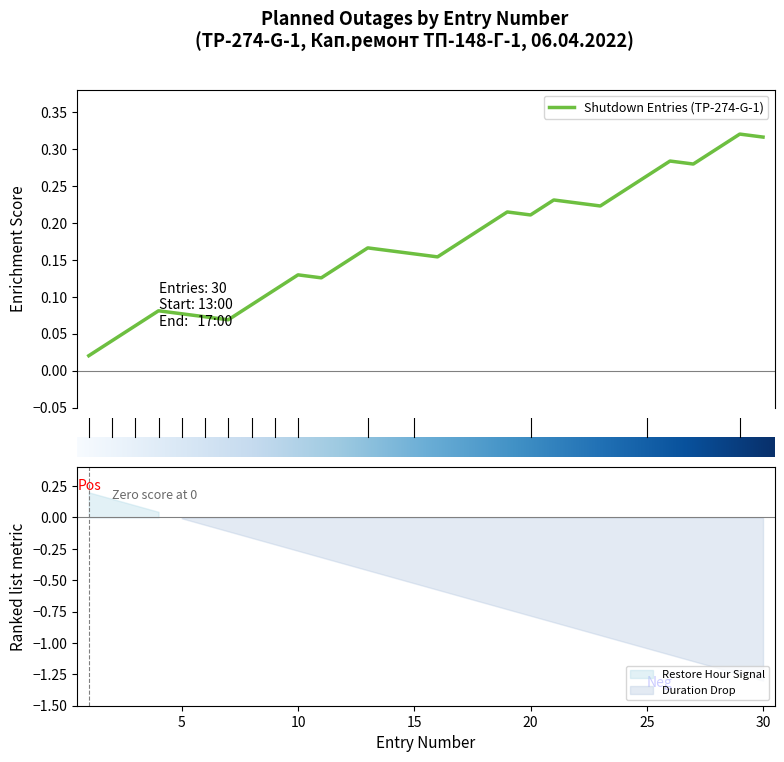

At which label is the value closest to 0?

1